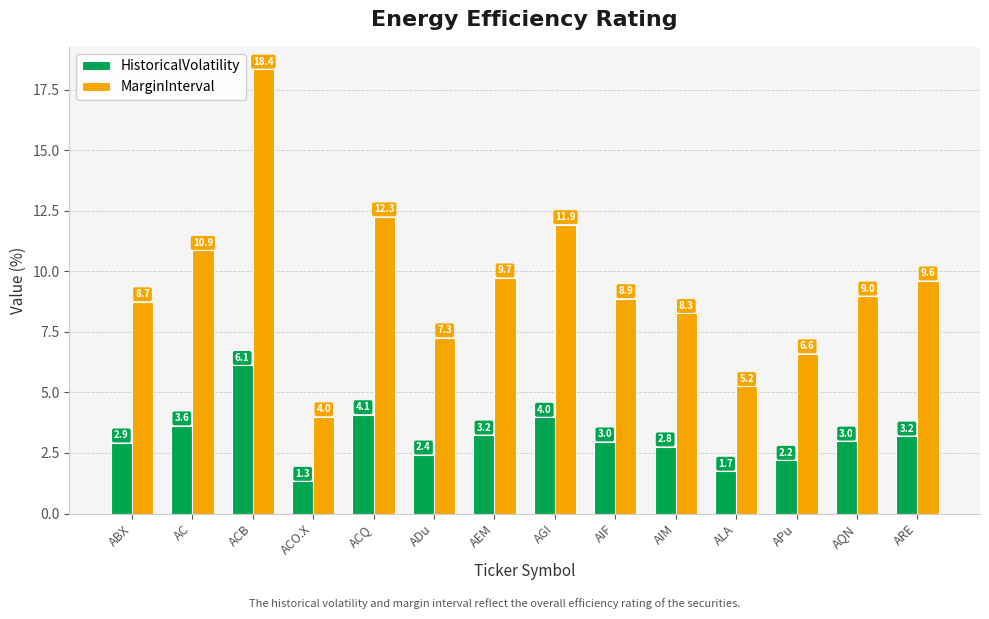

The value of MarginInterval at AIM is 3.4. True or false?

False